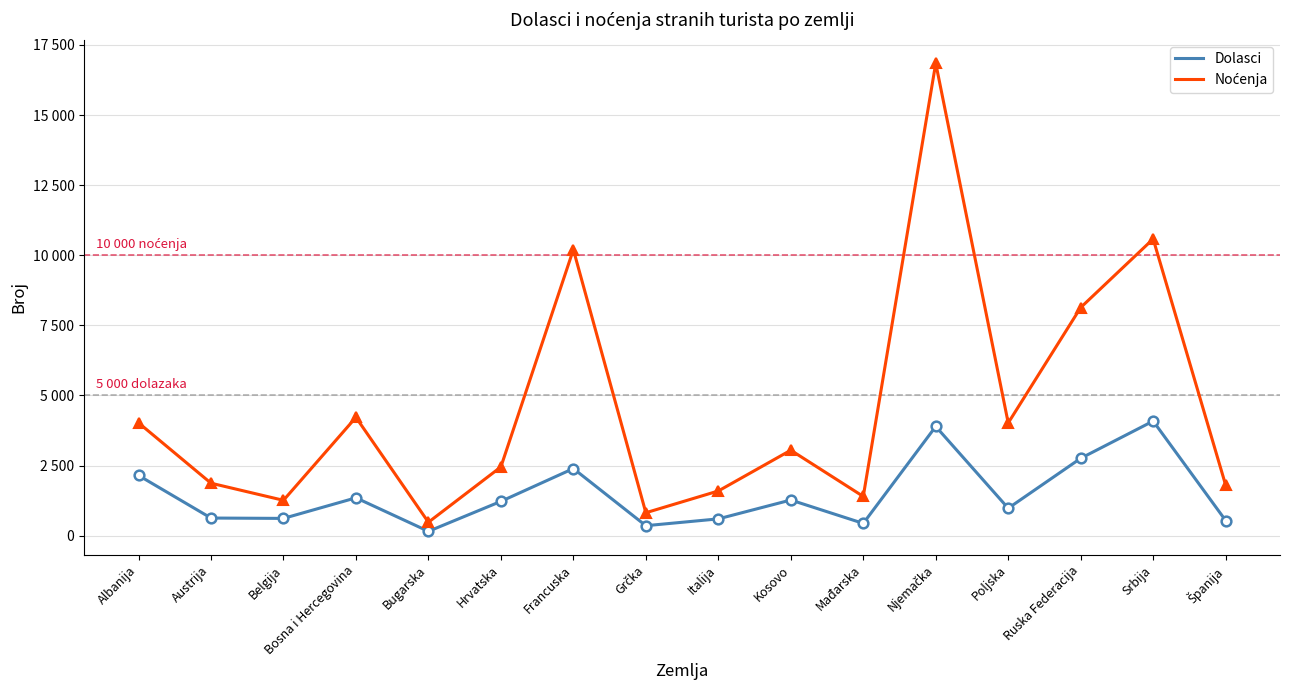

True or false: Noćenja and Dolasci intersect in this chart.

False